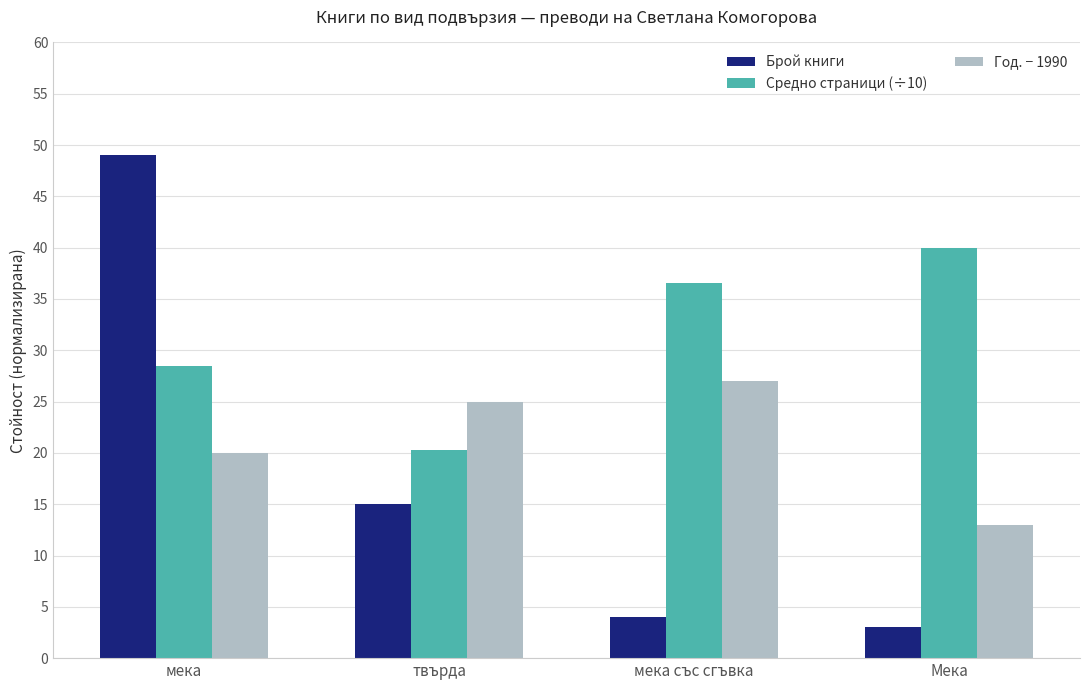

What is the approximate value of Средно страници (÷10) at мека?

28.5